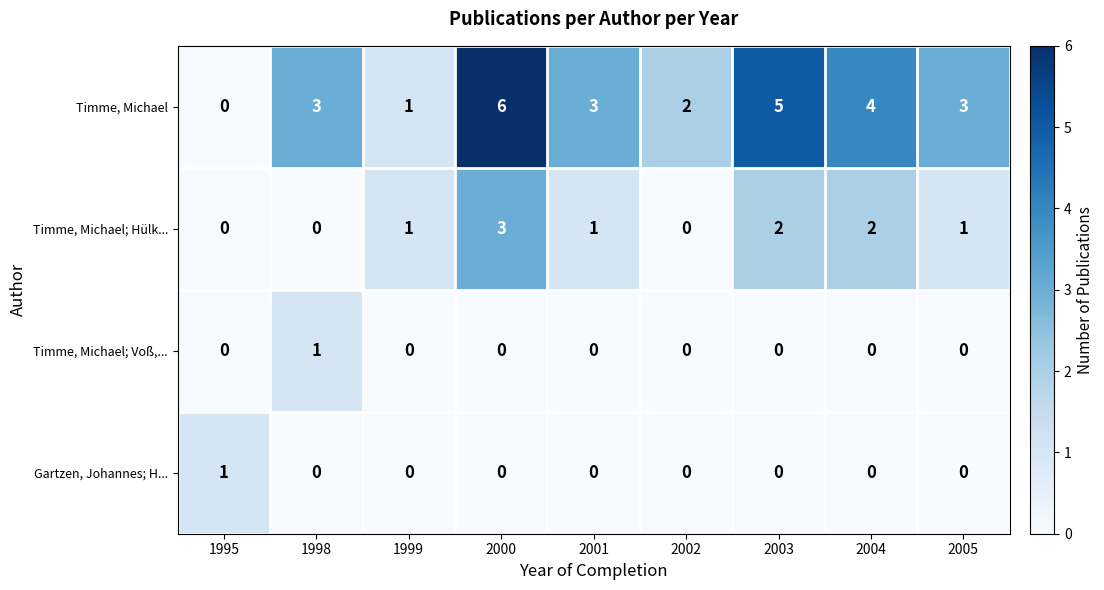

What is the difference between the maximum and second lowest values in the Timme, Michael; Hülk... series?

3